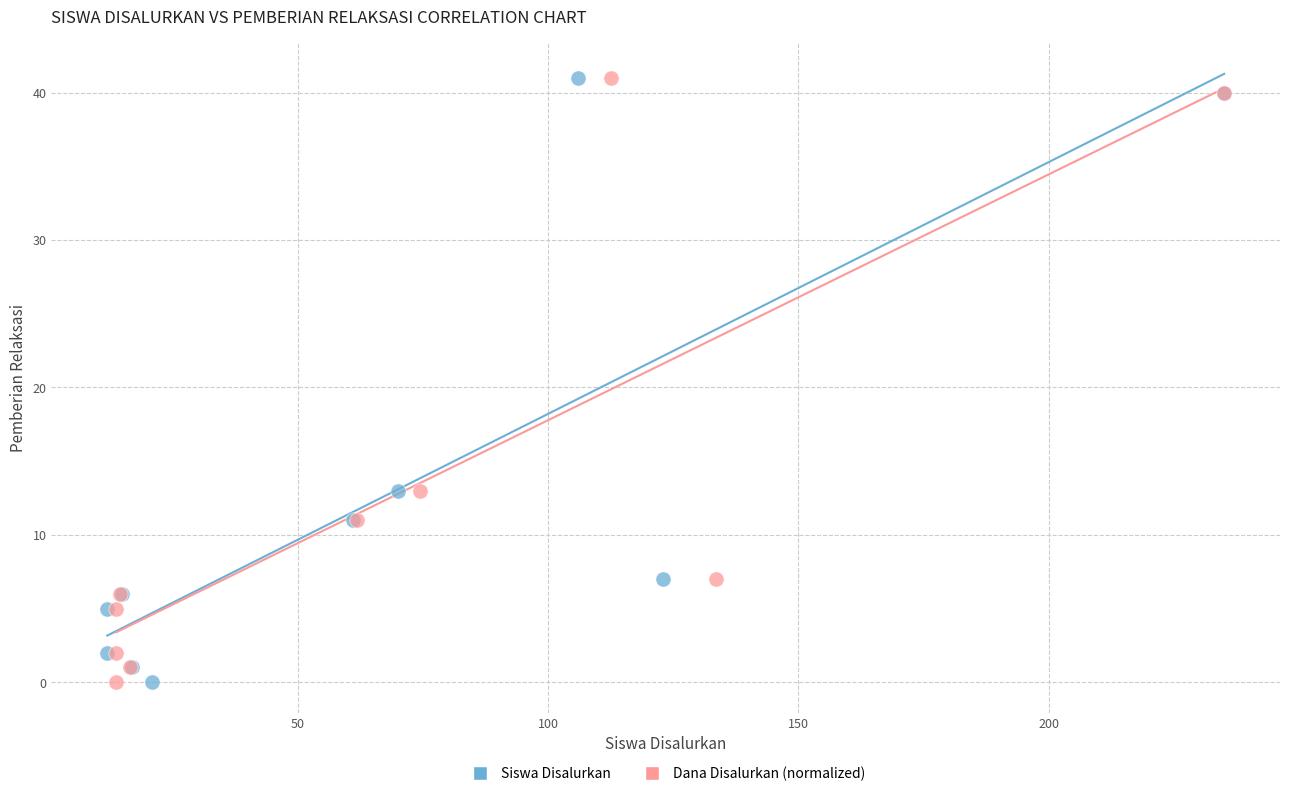

What are all the series names shown in the legend?

Siswa Disalurkan, Dana Disalurkan (normalized)